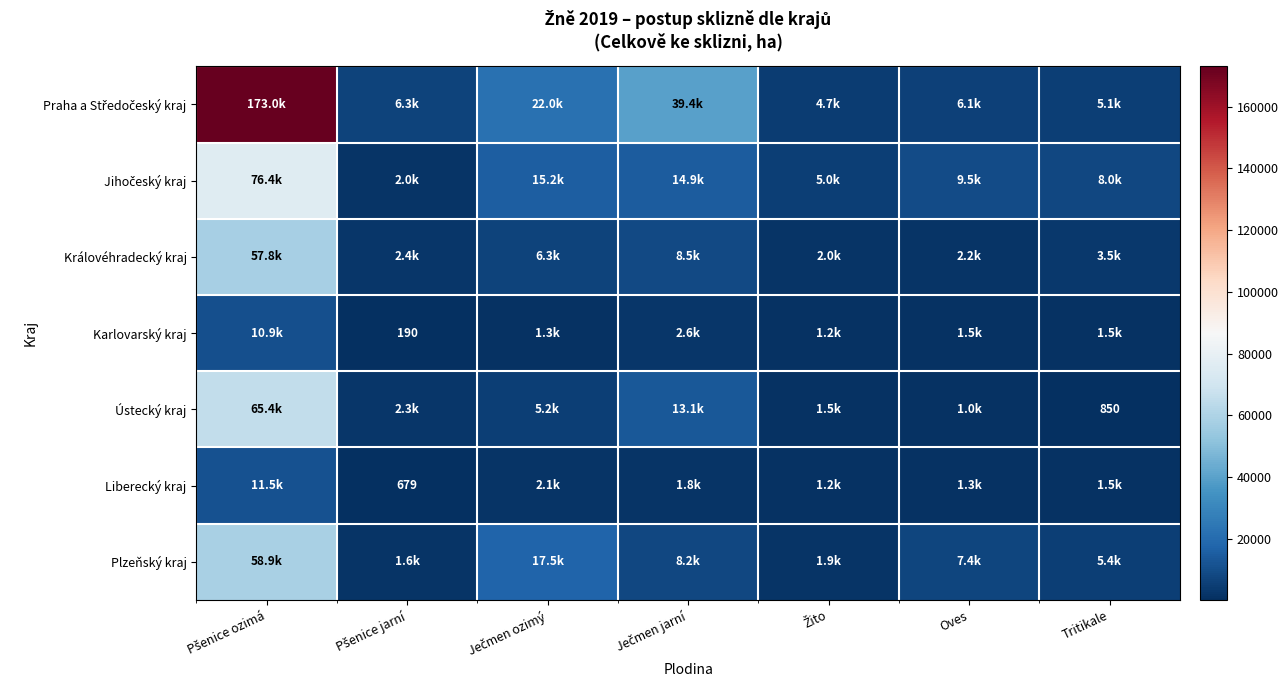

What is the average value of the Jihočeský kraj series?

18699.7